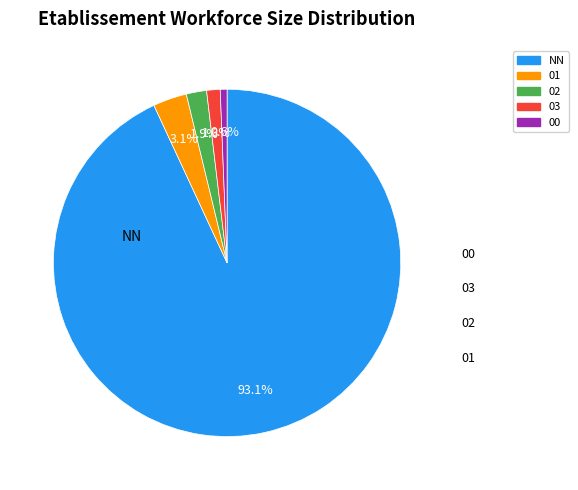

The 02 slice represents 8% of the pie. True or false?

False